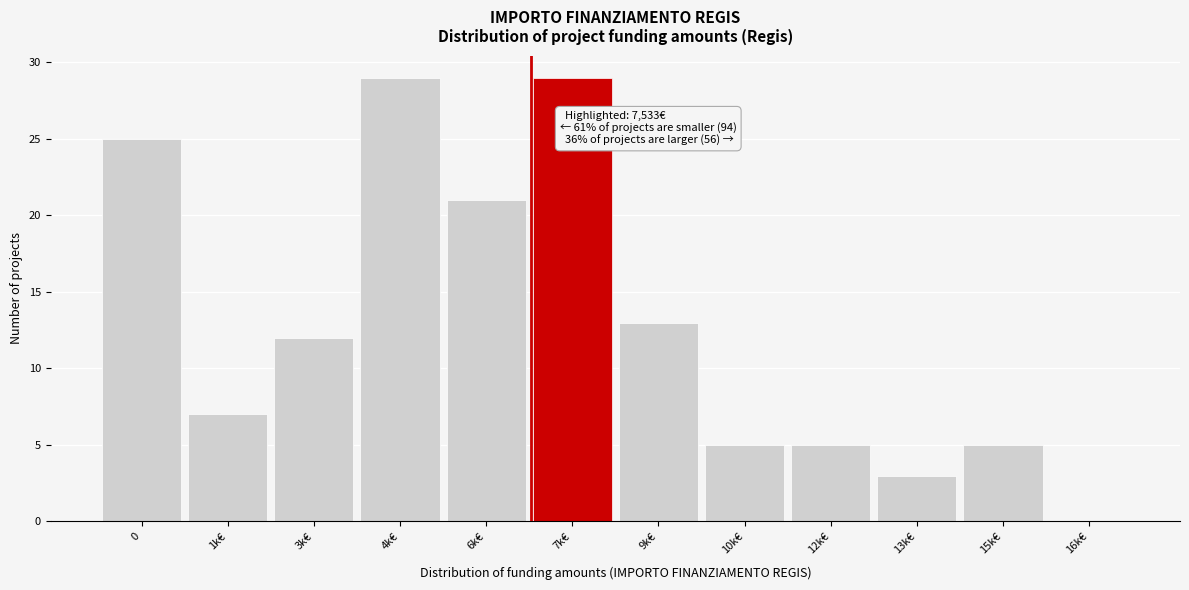

Reading right to left, extract all data points from this chart.

16k€=0	15k€=5	13k€=3	12k€=5	10k€=5	9k€=13	7k€=29	6k€=21	4k€=29	3k€=12	1k€=7	0=25